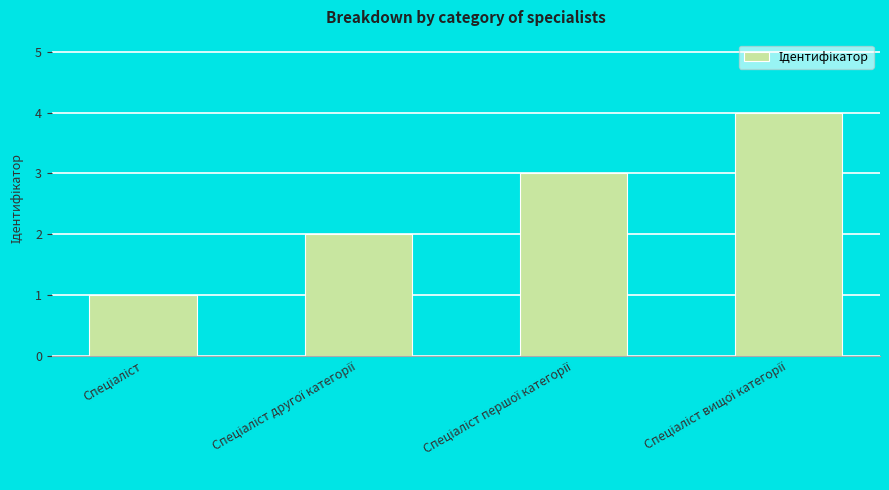

What is the difference between the maximum and minimum values?

3